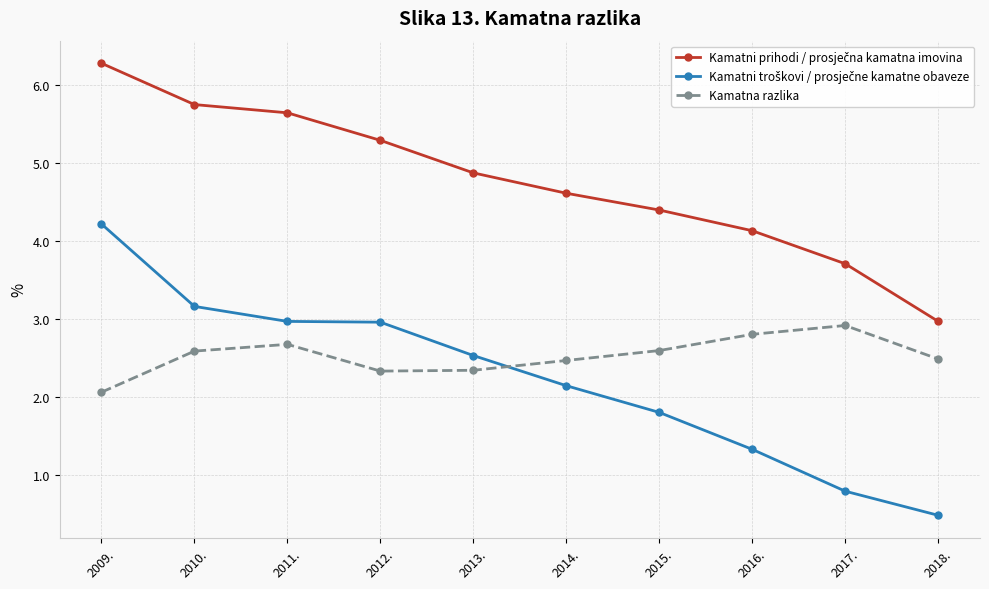

What is the average value of the Kamatna razlika series?

2.5